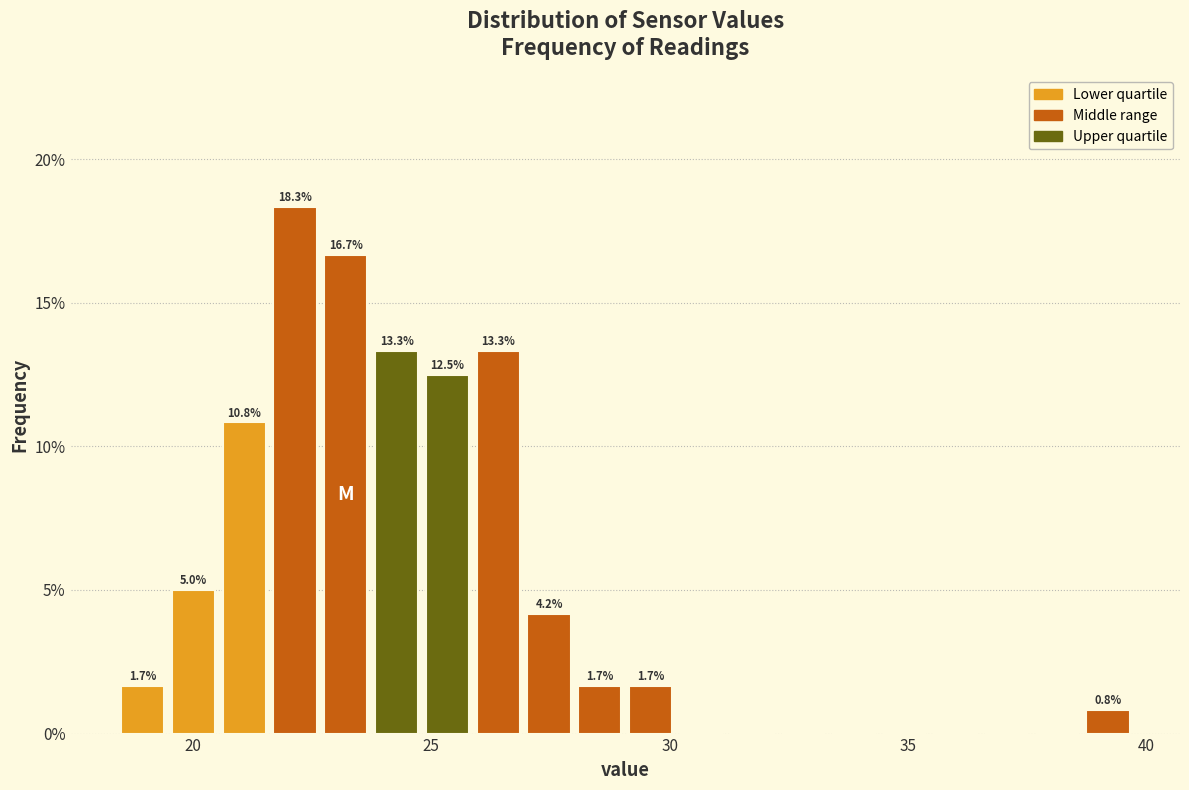

Around what value on the x-axis is the tallest bar? Give the approximate position of its centre, as read against the axis.

22.0